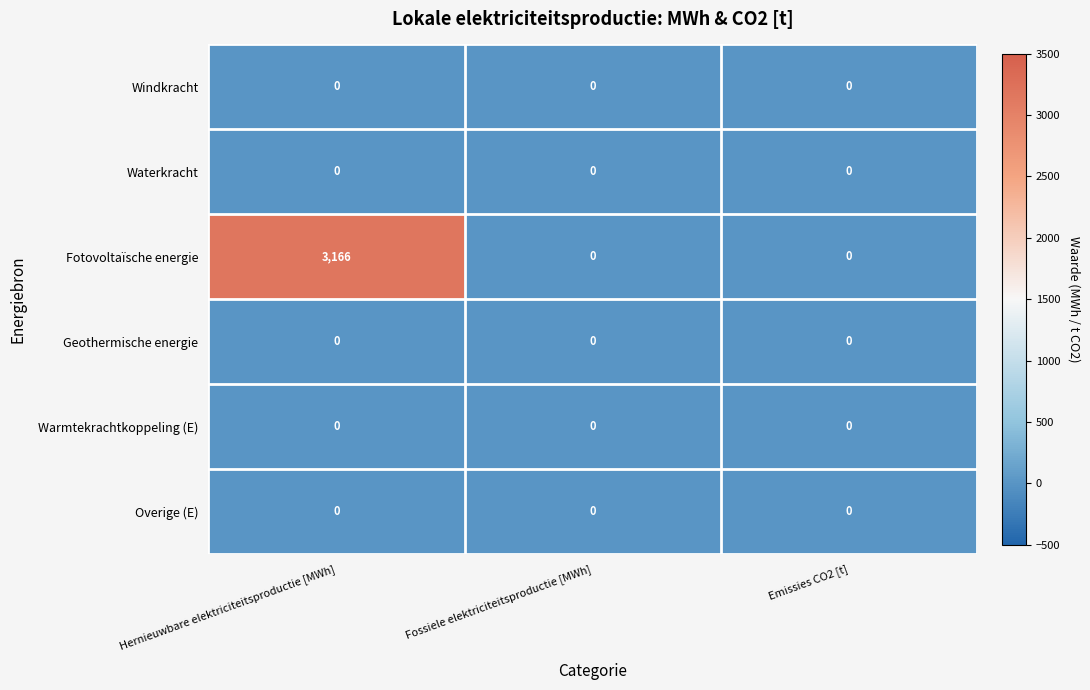

What is the maximum value shown in the chart?

3166